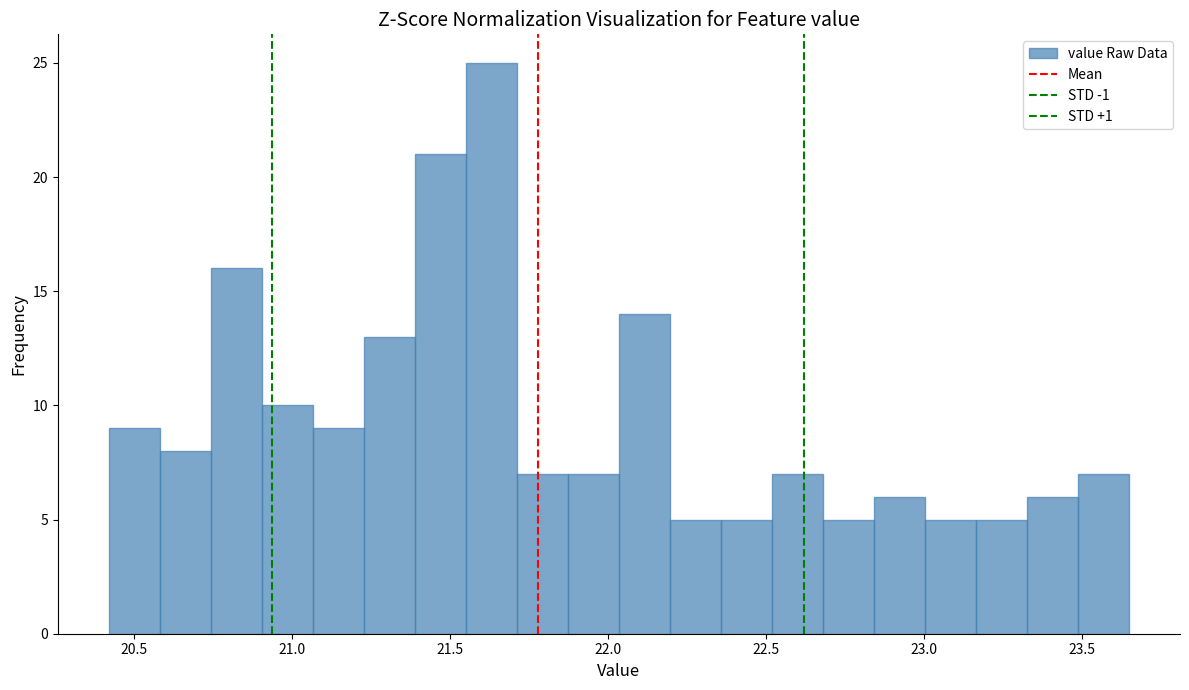

Read against the x-axis, roughly where is the centre of the tallest bar?

21.65